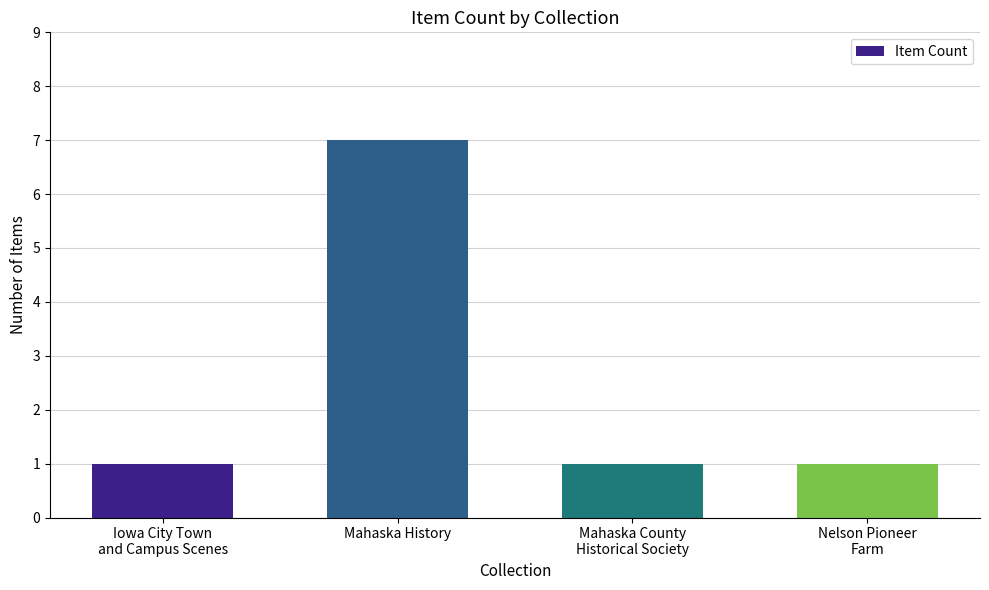

How many categories are shown in the chart?

4